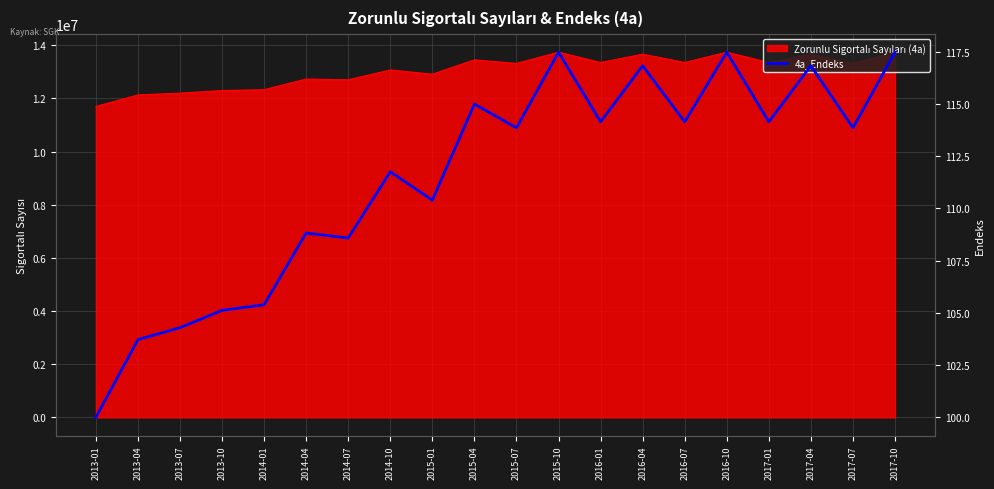

Which category has the lowest value across all series?

2013-01